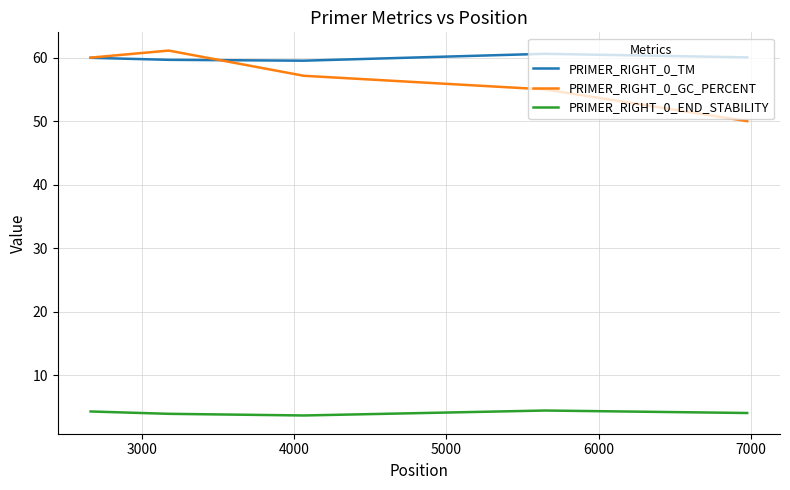

What is the maximum value shown in the chart?

61.1